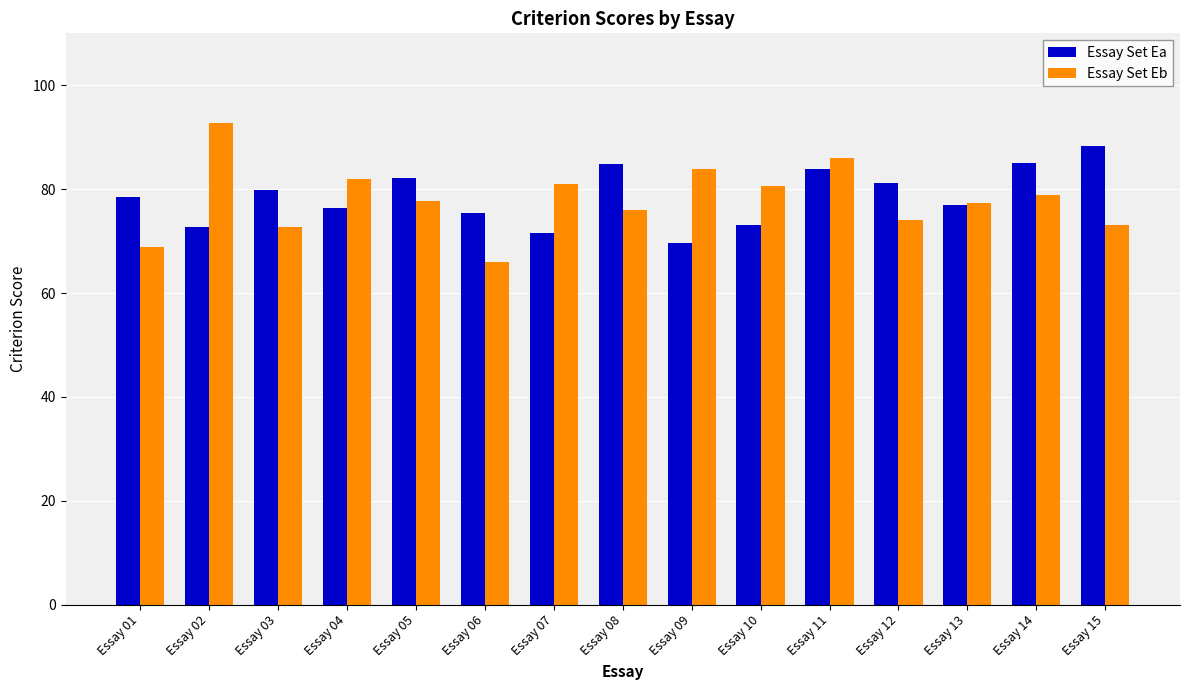

What is the sum of all Essay Set Ea values?

1179.3